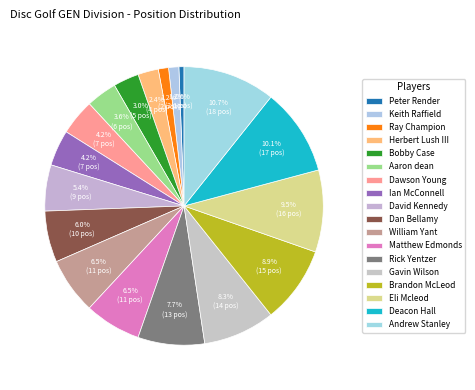

Combined, what portion of the pie is Brandon McLeod and David Kennedy?

14.3%